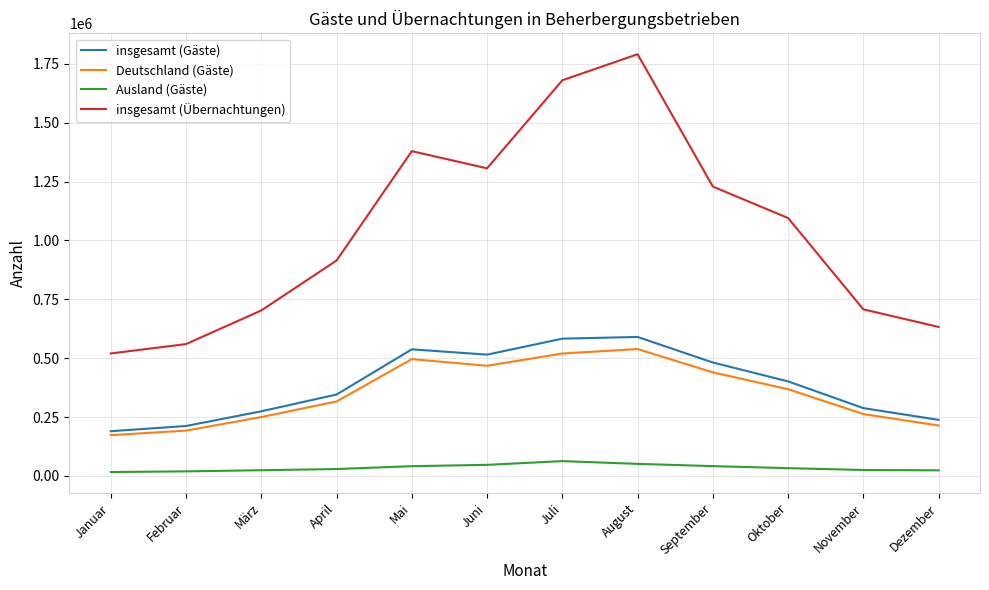

Where is the first local maximum for Deutschland (Gäste)?

Mai